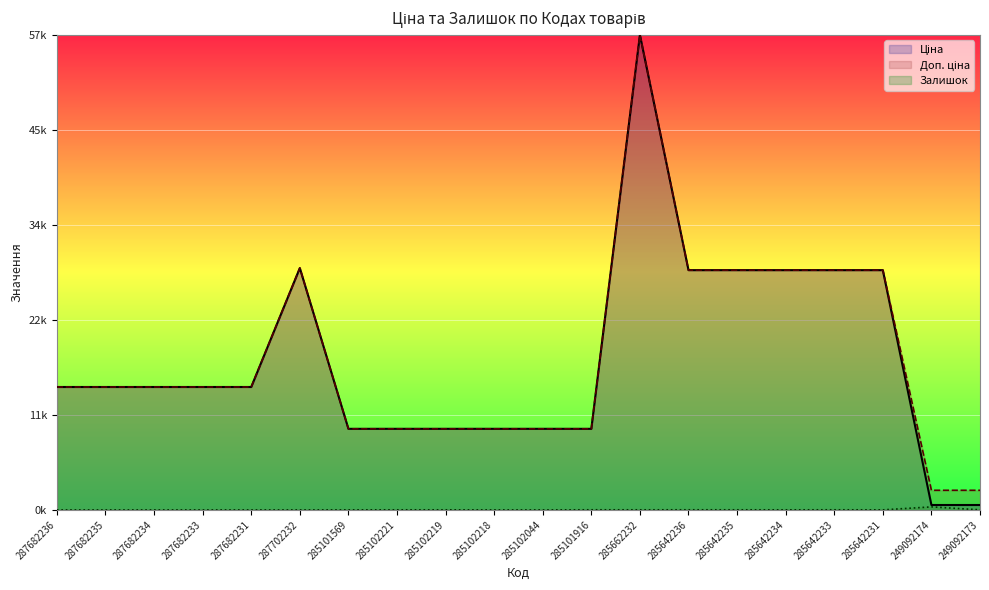

In Доп. ціна, how many points are higher than both neighbors (excluding endpoints)?

2